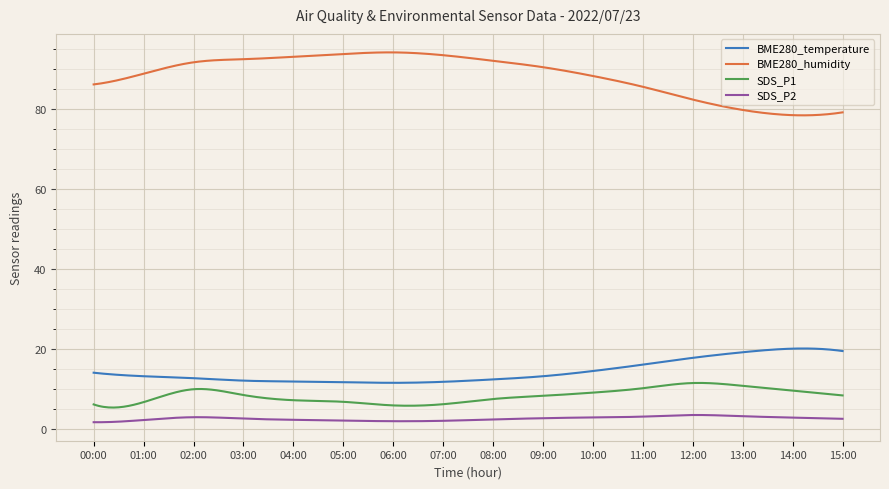

Which series has the largest total across all categories?

BME280_humidity